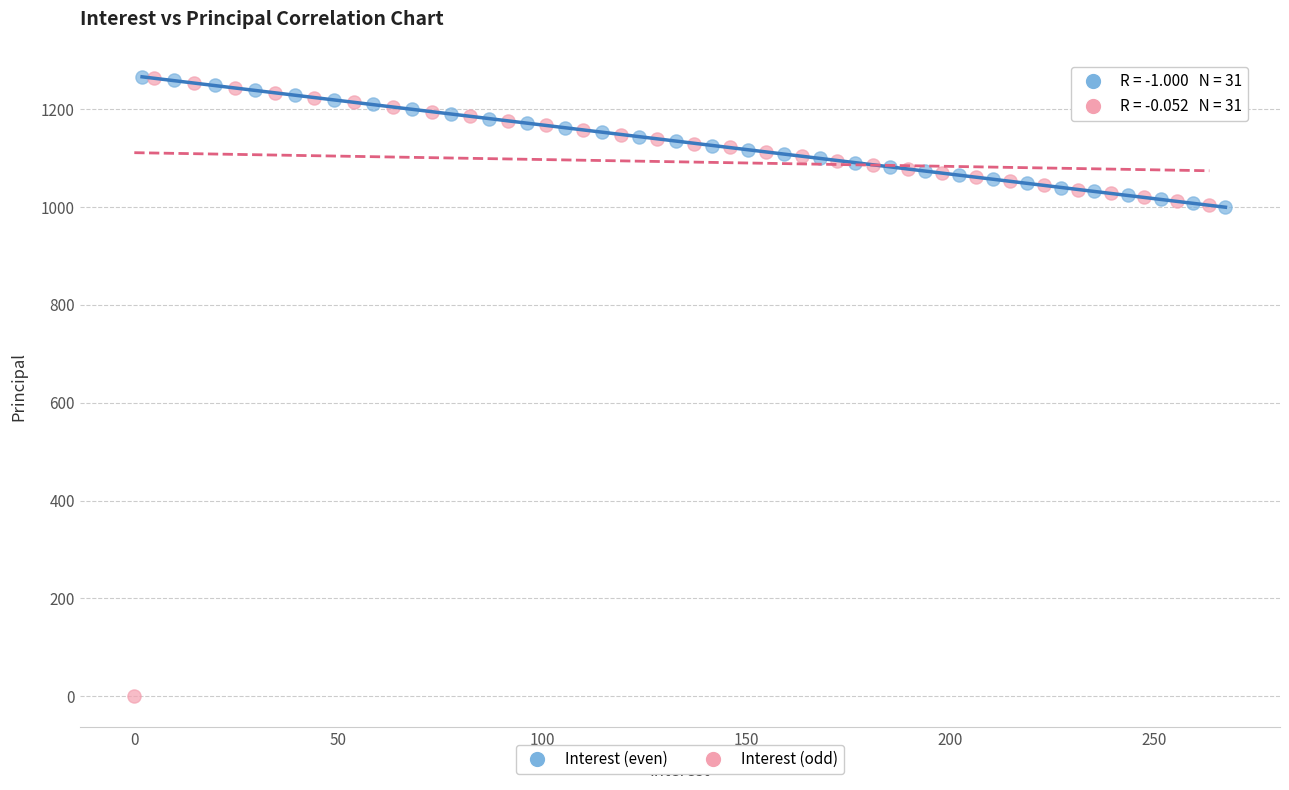

Which series reaches the minimum Y coordinate?

Interest (odd)